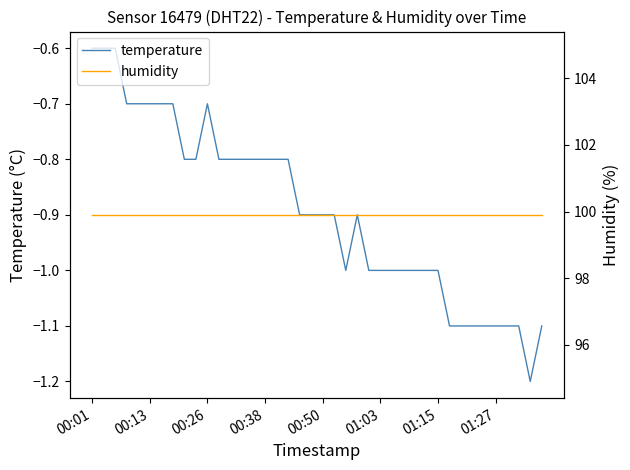

True or false: humidity has more than 2 points higher than both neighbors.

False